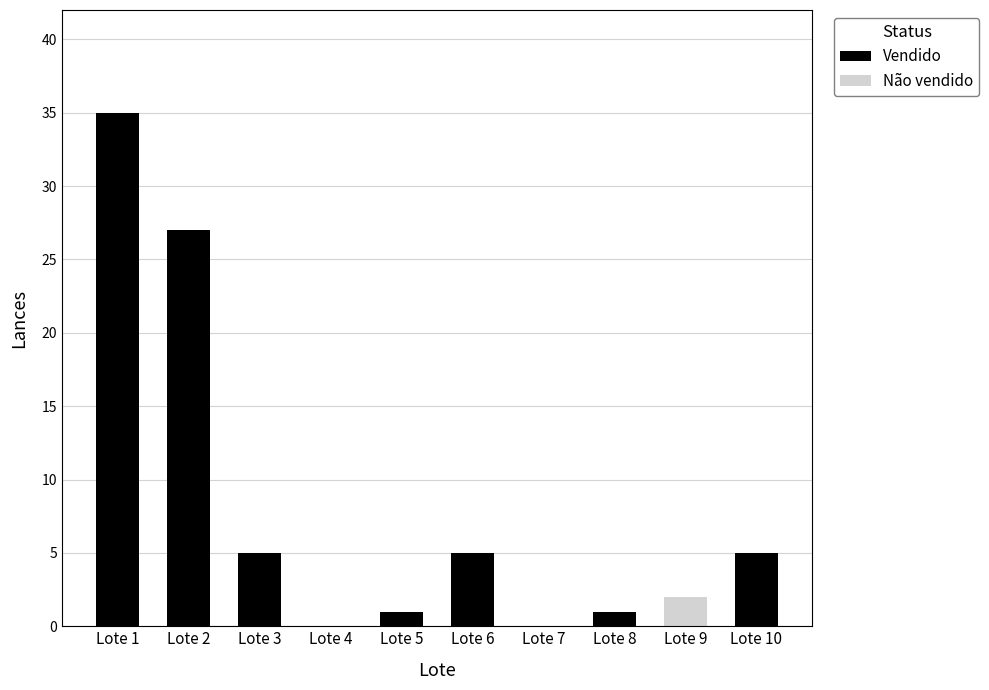

What is the sum of all Vendido values?

79